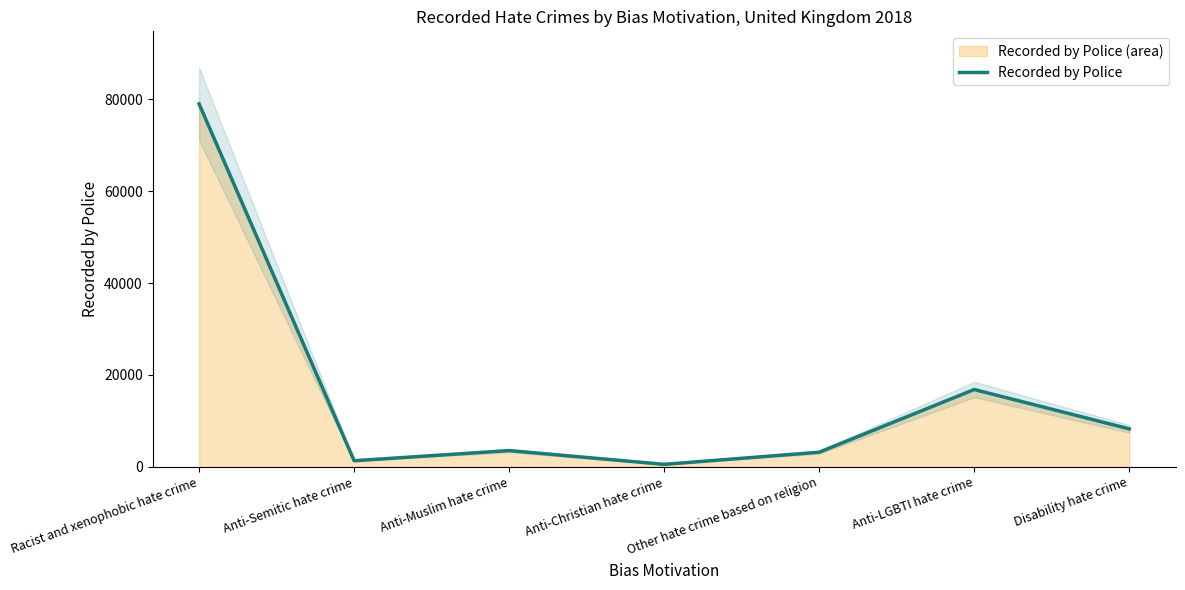

What is the average value?

16091